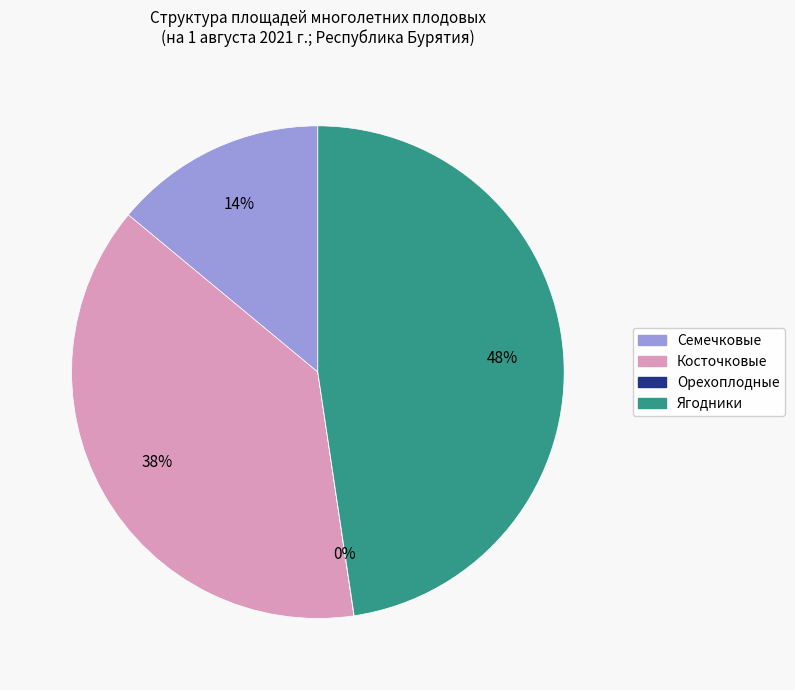

Which category has the biggest portion of the pie?

Ягодники